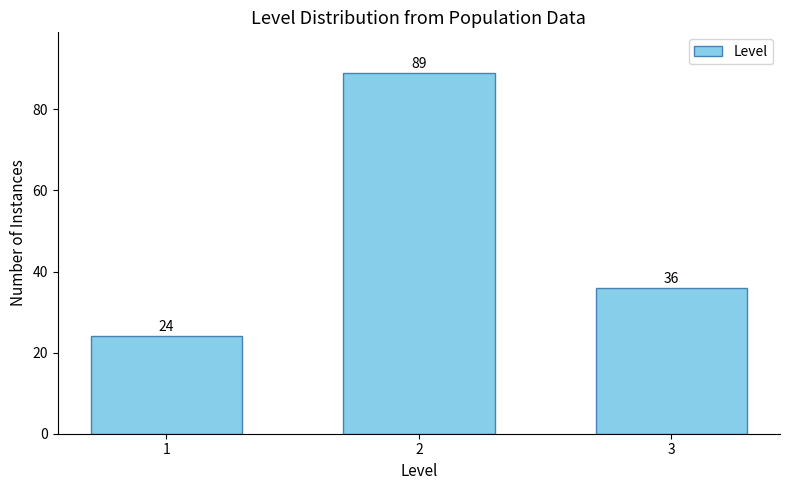

Reading left to right, extract all data points from this chart.

1=24	2=89	3=36